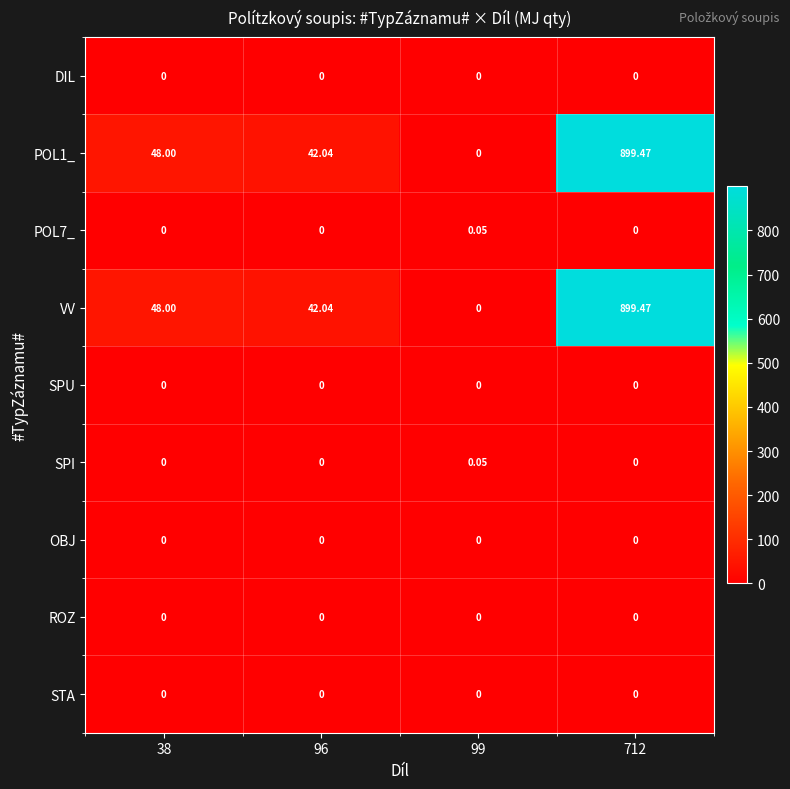

Count the number of data series in this chart.

9